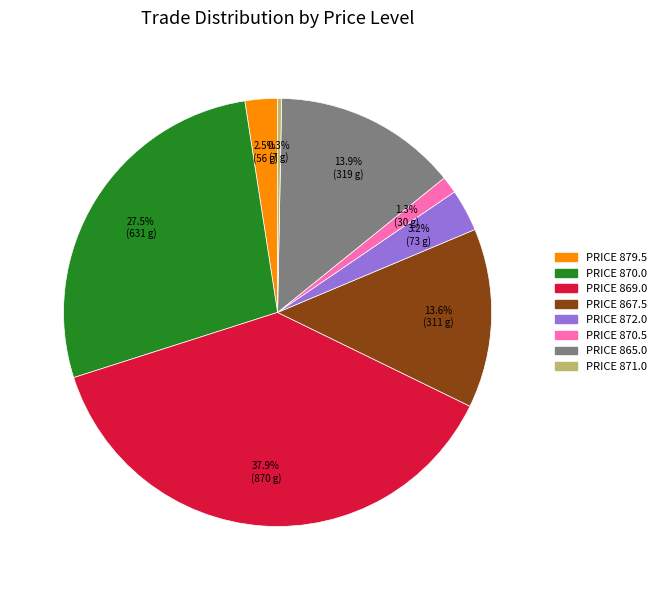

Which slice is the largest?

PRICE 869.0